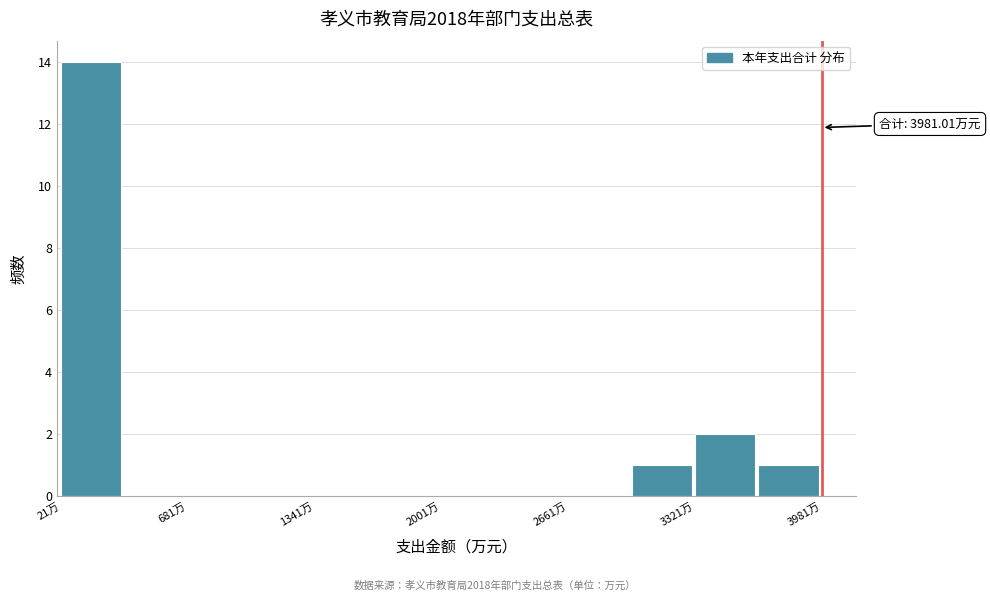

Around what value on the x-axis is the tallest bar? Give the approximate position of its centre, as read against the axis.

200